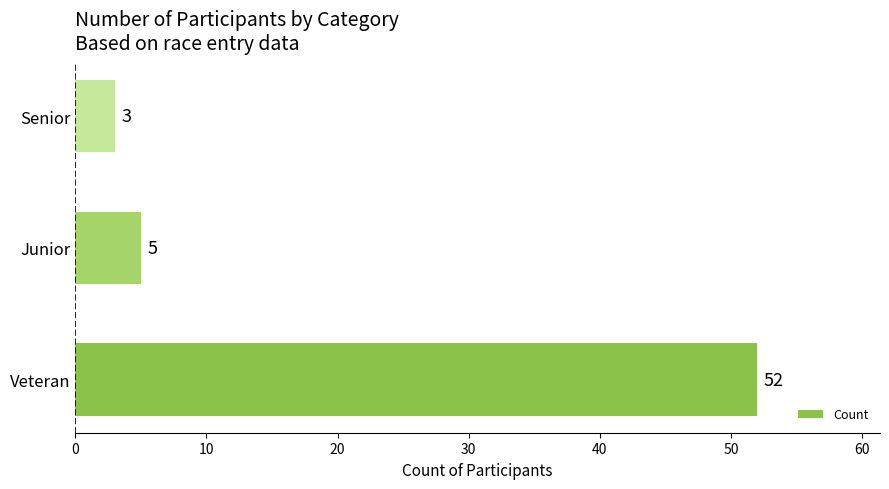

What is the greatest value displayed?

52